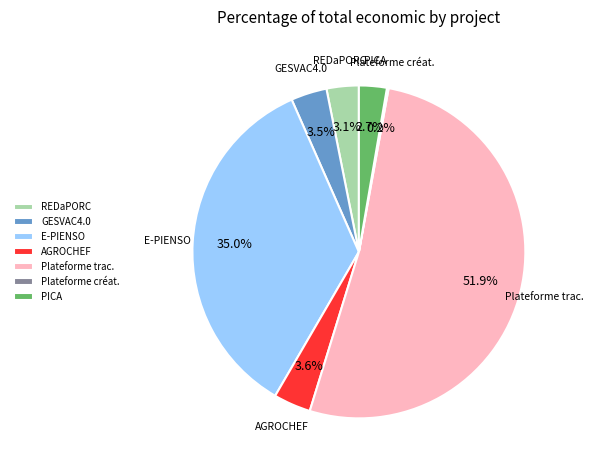

Does any single category account for the majority?

Yes